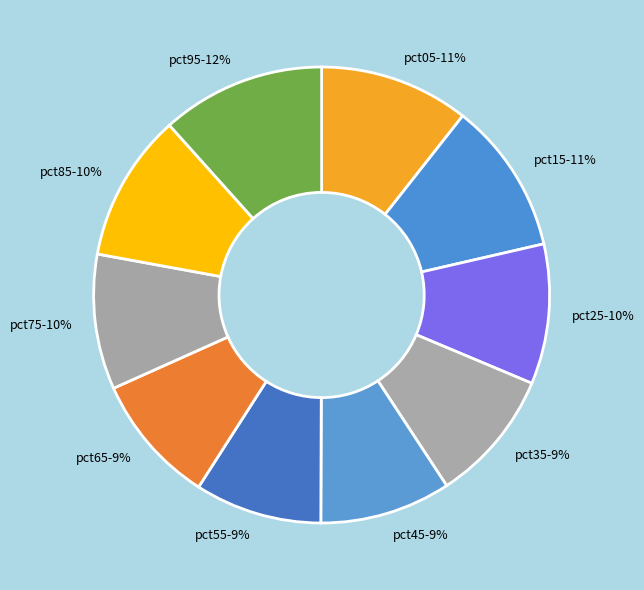

Is pct95 the majority of the pie?

No